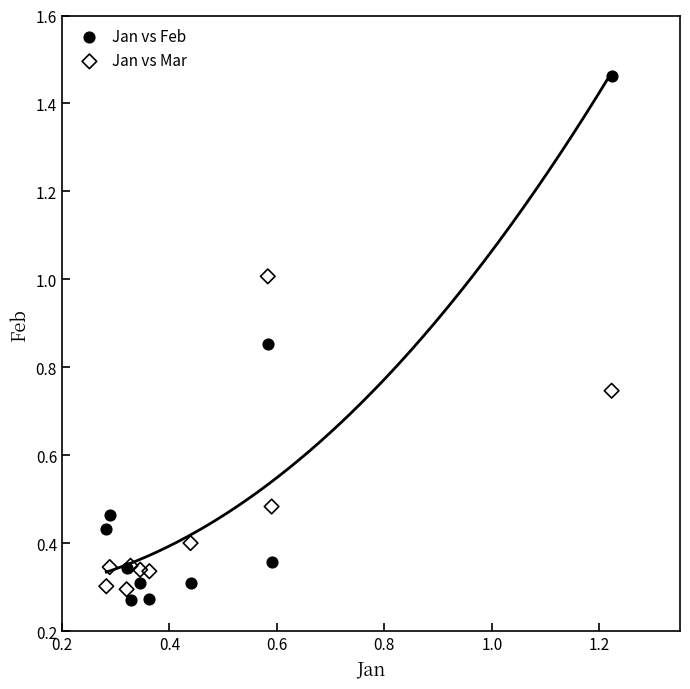

What are all the series names shown in the legend?

Jan vs Feb, Jan vs Mar